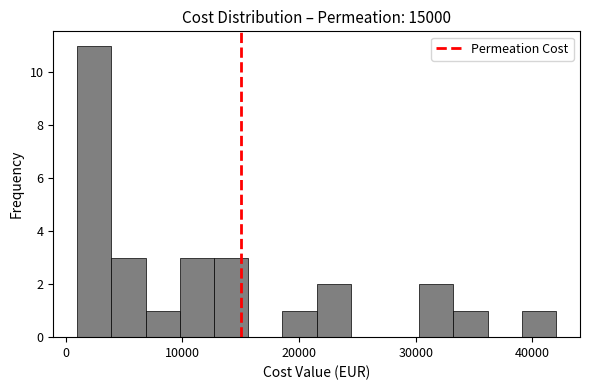

Around what value on the x-axis is the tallest bar? Give the approximate position of its centre, as read against the axis.

2000